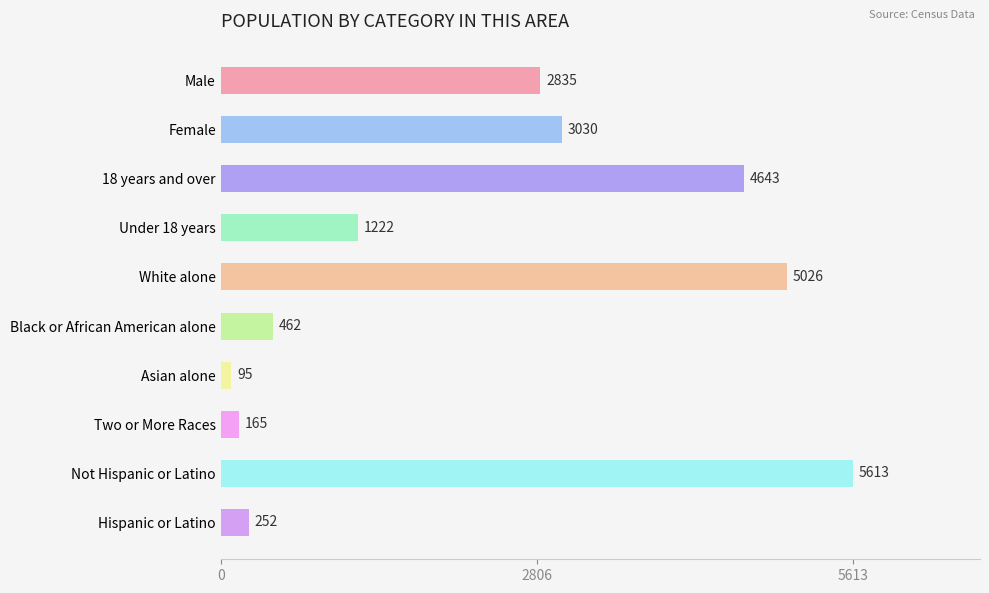

How many series are shown in this chart?

1